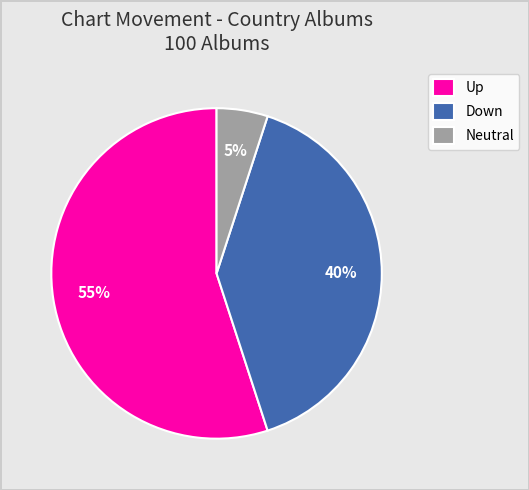

Is the sum of Up and Down greater than half?

Yes